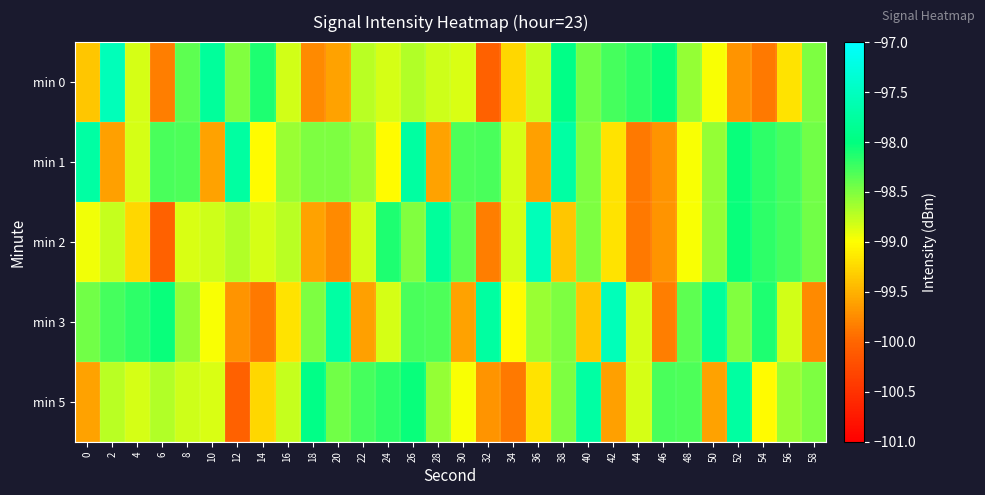

Rank the series by their maximum value, from highest to lowest.

min 0, min 2, min 3, min 1, min 5